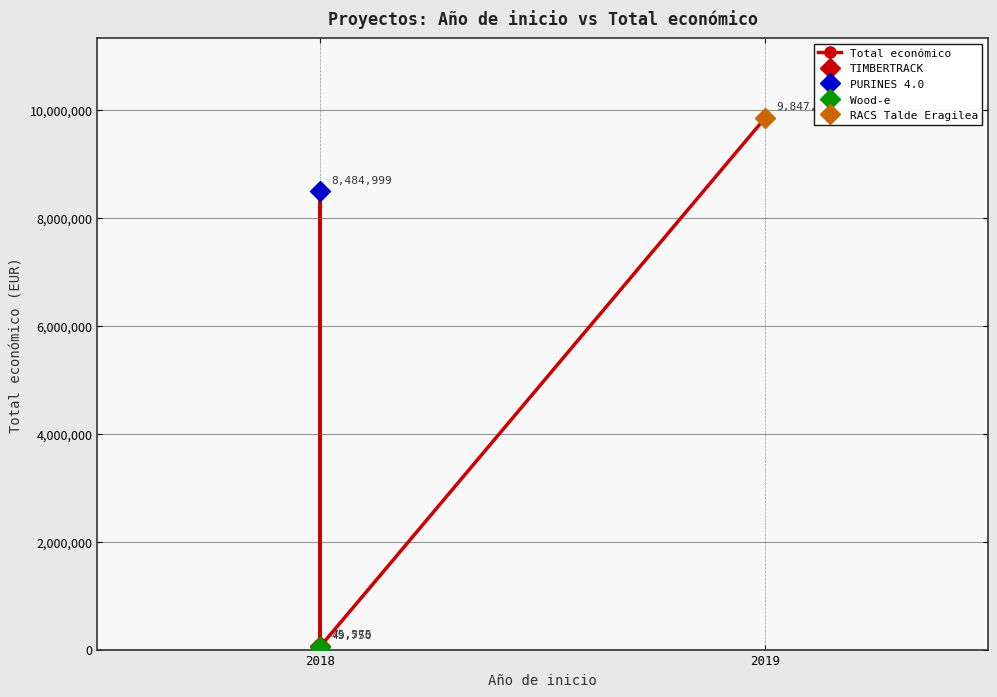

How many values exceed 8484999?

1